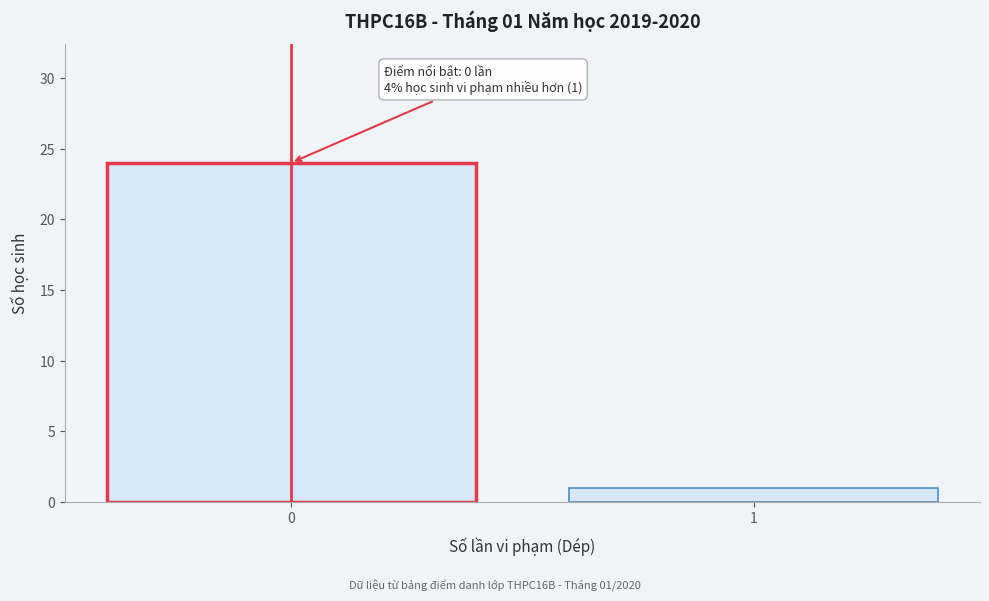

Reading right to left, extract all data points from this chart.

1	24